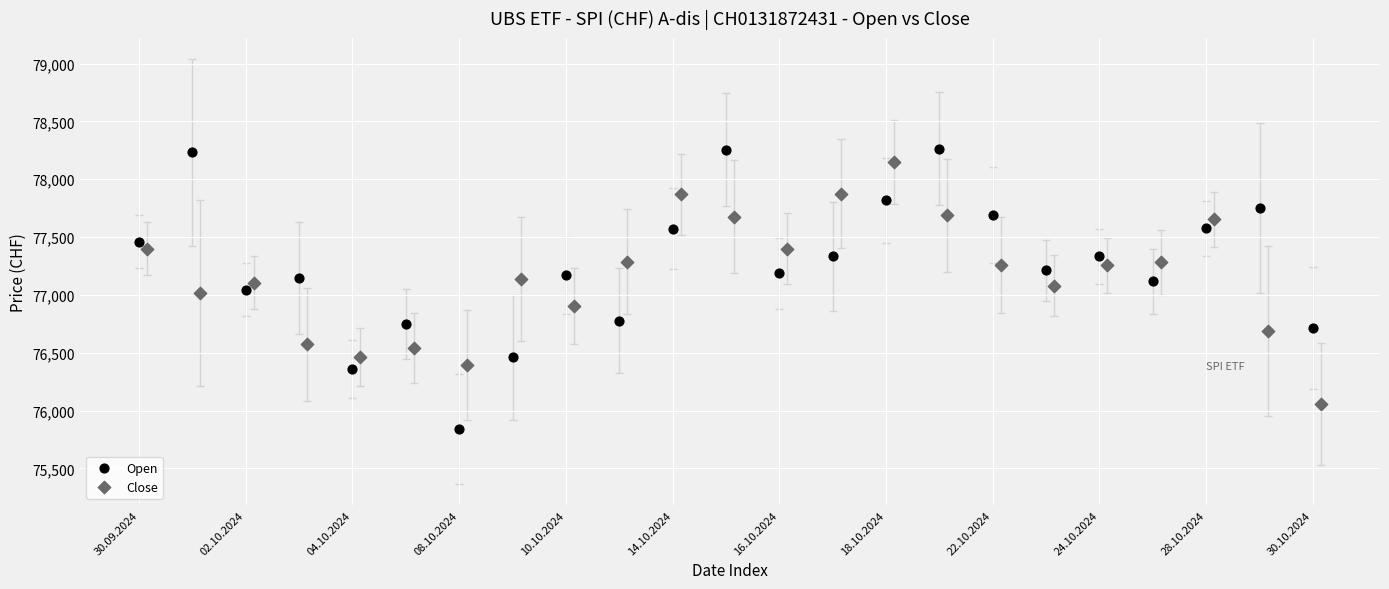

What are all the series names shown in the legend?

Open, Close